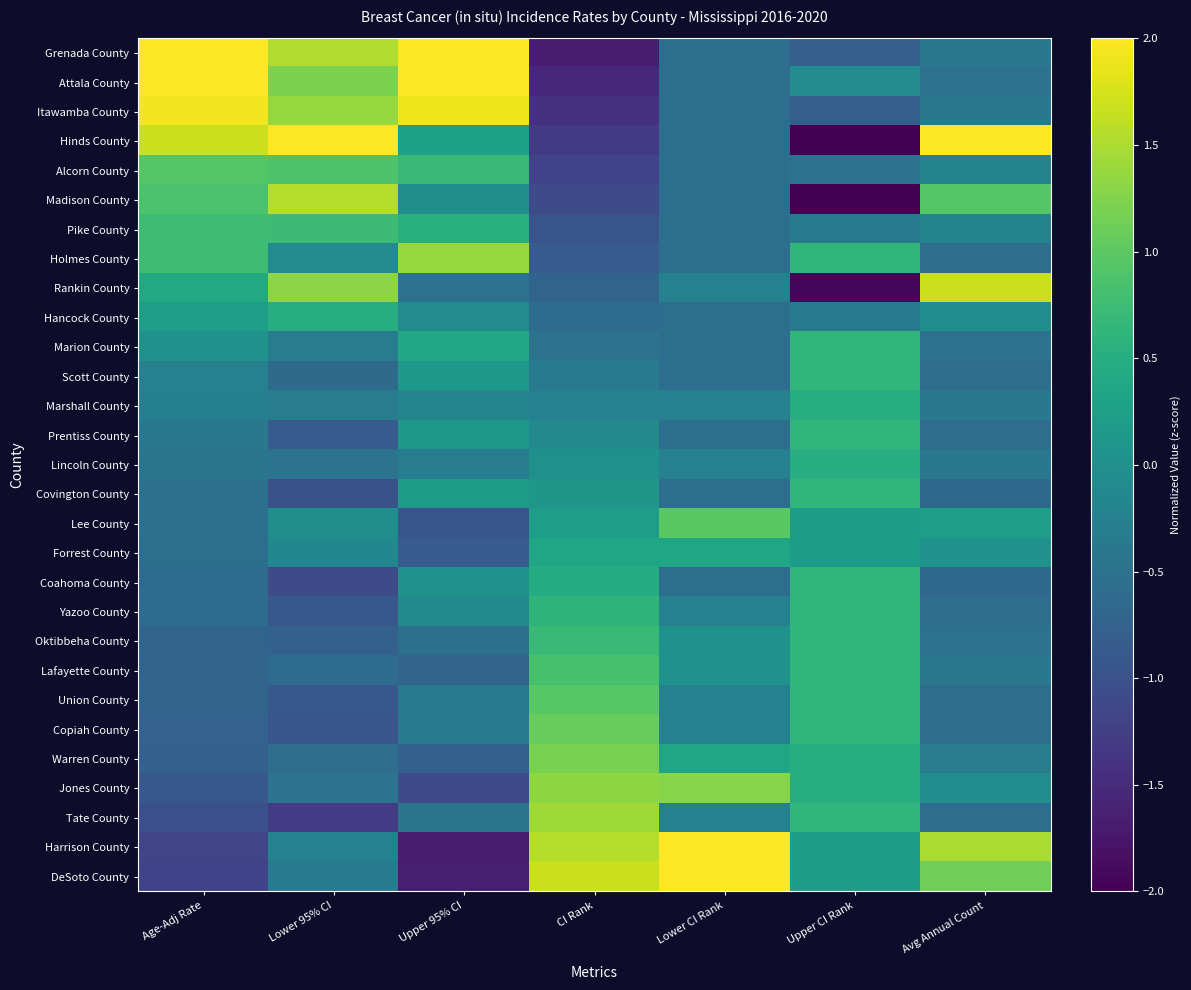

Reading right to left, extract all data points from this chart.

Grenada County: Avg Annual Count=-0.4	Upper CI Rank=-0.8	Lower CI Rank=-0.6	CI Rank=-1.7	Upper 95% CI=2.3	Lower 95% CI=1.5	Age-Adj Rate=2.3
Attala County: Avg Annual Count=-0.5	Upper CI Rank=-0.1	Lower CI Rank=-0.6	CI Rank=-1.6	Upper 95% CI=2.5	Lower 95% CI=1.2	Age-Adj Rate=2.2
Itawamba County: Avg Annual Count=-0.4	Upper CI Rank=-0.8	Lower CI Rank=-0.6	CI Rank=-1.4	Upper 95% CI=1.9	Lower 95% CI=1.4	Age-Adj Rate=1.9
Hinds County: Avg Annual Count=4.1	Upper CI Rank=-3.6	Lower CI Rank=-0.6	CI Rank=-1.3	Upper 95% CI=0.3	Lower 95% CI=2.8	Age-Adj Rate=1.7
Alcorn County: Avg Annual Count=-0.2	Upper CI Rank=-0.5	Lower CI Rank=-0.6	CI Rank=-1.2	Upper 95% CI=0.7	Lower 95% CI=0.9	Age-Adj Rate=1.0
Madison County: Avg Annual Count=1.0	Upper CI Rank=-2.1	Lower CI Rank=-0.6	CI Rank=-1.1	Upper 95% CI=-0.0	Lower 95% CI=1.6	Age-Adj Rate=0.9
Pike County: Avg Annual Count=-0.2	Upper CI Rank=-0.4	Lower CI Rank=-0.6	CI Rank=-1.0	Upper 95% CI=0.5	Lower 95% CI=0.7	Age-Adj Rate=0.8
Holmes County: Avg Annual Count=-0.6	Upper CI Rank=0.6	Lower CI Rank=-0.6	CI Rank=-0.8	Upper 95% CI=1.4	Lower 95% CI=-0.1	Age-Adj Rate=0.8
Rankin County: Avg Annual Count=1.7	Upper CI Rank=-1.9	Lower CI Rank=-0.3	CI Rank=-0.7	Upper 95% CI=-0.5	Lower 95% CI=1.3	Age-Adj Rate=0.4
Hancock County: Avg Annual Count=-0.0	Upper CI Rank=-0.4	Lower CI Rank=-0.6	CI Rank=-0.6	Upper 95% CI=-0.1	Lower 95% CI=0.5	Age-Adj Rate=0.2
Marion County: Avg Annual Count=-0.5	Upper CI Rank=0.6	Lower CI Rank=-0.6	CI Rank=-0.5	Upper 95% CI=0.4	Lower 95% CI=-0.3	Age-Adj Rate=0.1
Scott County: Avg Annual Count=-0.6	Upper CI Rank=0.6	Lower CI Rank=-0.6	CI Rank=-0.4	Upper 95% CI=0.1	Lower 95% CI=-0.6	Age-Adj Rate=-0.3
Marshall County: Avg Annual Count=-0.4	Upper CI Rank=0.5	Lower CI Rank=-0.3	CI Rank=-0.2	Upper 95% CI=-0.2	Lower 95% CI=-0.3	Age-Adj Rate=-0.3
Prentiss County: Avg Annual Count=-0.6	Upper CI Rank=0.6	Lower CI Rank=-0.6	CI Rank=-0.1	Upper 95% CI=0.1	Lower 95% CI=-0.8	Age-Adj Rate=-0.4
Lincoln County: Avg Annual Count=-0.4	Upper CI Rank=0.5	Lower CI Rank=-0.3	CI Rank=0.0	Upper 95% CI=-0.3	Lower 95% CI=-0.5	Age-Adj Rate=-0.5
Covington County: Avg Annual Count=-0.7	Upper CI Rank=0.6	Lower CI Rank=-0.6	CI Rank=0.1	Upper 95% CI=0.2	Lower 95% CI=-1.0	Age-Adj Rate=-0.5
Lee County: Avg Annual Count=0.2	Upper CI Rank=0.2	Lower CI Rank=1.0	CI Rank=0.2	Upper 95% CI=-0.9	Lower 95% CI=-0.0	Age-Adj Rate=-0.5
Forrest County: Avg Annual Count=0.1	Upper CI Rank=0.2	Lower CI Rank=0.4	CI Rank=0.4	Upper 95% CI=-0.9	Lower 95% CI=-0.1	Age-Adj Rate=-0.6
Coahoma County: Avg Annual Count=-0.7	Upper CI Rank=0.6	Lower CI Rank=-0.6	CI Rank=0.5	Upper 95% CI=0.0	Lower 95% CI=-1.1	Age-Adj Rate=-0.6
Yazoo County: Avg Annual Count=-0.6	Upper CI Rank=0.6	Lower CI Rank=-0.3	CI Rank=0.6	Upper 95% CI=-0.1	Lower 95% CI=-0.9	Age-Adj Rate=-0.6
Oktibbeha County: Avg Annual Count=-0.5	Upper CI Rank=0.6	Lower CI Rank=0.1	CI Rank=0.7	Upper 95% CI=-0.5	Lower 95% CI=-0.8	Age-Adj Rate=-0.7
Lafayette County: Avg Annual Count=-0.4	Upper CI Rank=0.6	Lower CI Rank=0.1	CI Rank=0.8	Upper 95% CI=-0.7	Lower 95% CI=-0.6	Age-Adj Rate=-0.7
Union County: Avg Annual Count=-0.6	Upper CI Rank=0.6	Lower CI Rank=-0.3	CI Rank=1.0	Upper 95% CI=-0.3	Lower 95% CI=-0.9	Age-Adj Rate=-0.7
Copiah County: Avg Annual Count=-0.6	Upper CI Rank=0.6	Lower CI Rank=-0.3	CI Rank=1.1	Upper 95% CI=-0.3	Lower 95% CI=-0.9	Age-Adj Rate=-0.7
Warren County: Avg Annual Count=-0.3	Upper CI Rank=0.5	Lower CI Rank=0.4	CI Rank=1.2	Upper 95% CI=-0.8	Lower 95% CI=-0.6	Age-Adj Rate=-0.8
Jones County: Avg Annual Count=-0.0	Upper CI Rank=0.5	Lower CI Rank=1.3	CI Rank=1.3	Upper 95% CI=-1.1	Lower 95% CI=-0.5	Age-Adj Rate=-0.9
Tate County: Avg Annual Count=-0.6	Upper CI Rank=0.6	Lower CI Rank=-0.3	CI Rank=1.4	Upper 95% CI=-0.5	Lower 95% CI=-1.3	Age-Adj Rate=-1.0
Harrison County: Avg Annual Count=1.5	Upper CI Rank=0.2	Lower CI Rank=3.1	CI Rank=1.6	Upper 95% CI=-1.7	Lower 95% CI=-0.2	Age-Adj Rate=-1.2
DeSoto County: Avg Annual Count=1.1	Upper CI Rank=0.2	Lower CI Rank=3.4	CI Rank=1.7	Upper 95% CI=-1.7	Lower 95% CI=-0.3	Age-Adj Rate=-1.2